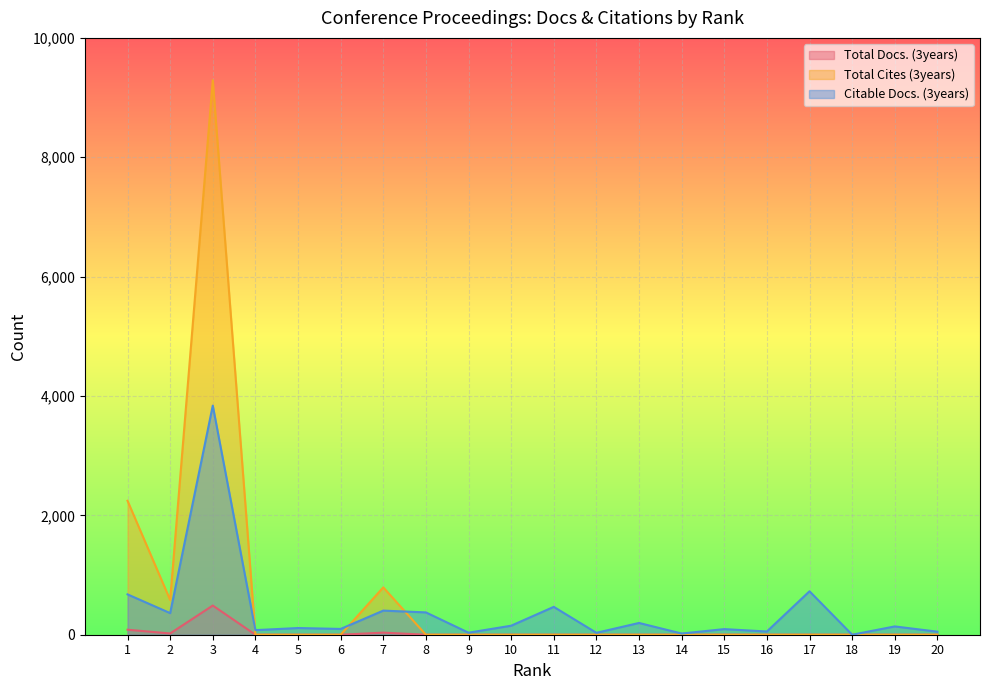

At which category does Citable Docs. (3years) reach its first local peak?

3